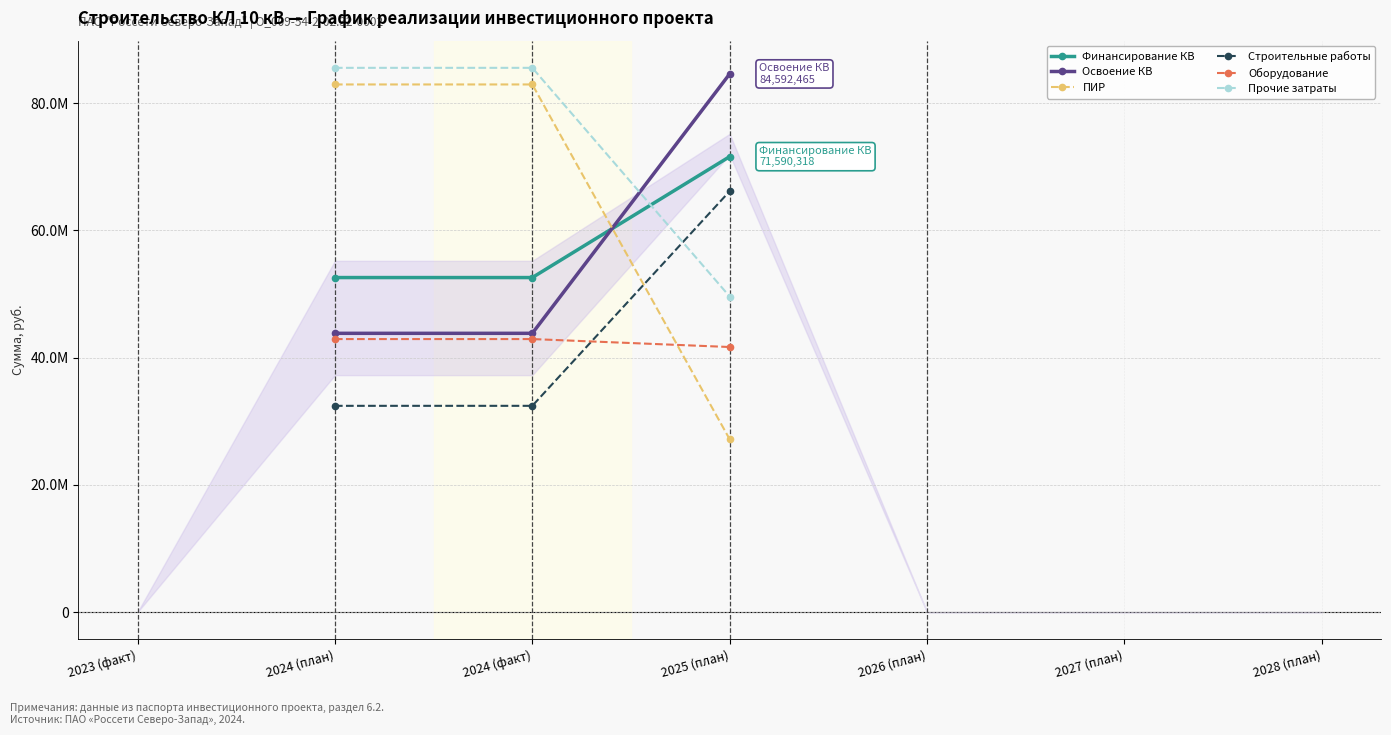

What are all the series names shown in the legend?

Финансирование КВ, Освоение КВ, ПИР, Строительные работы, Оборудование, Прочие затраты